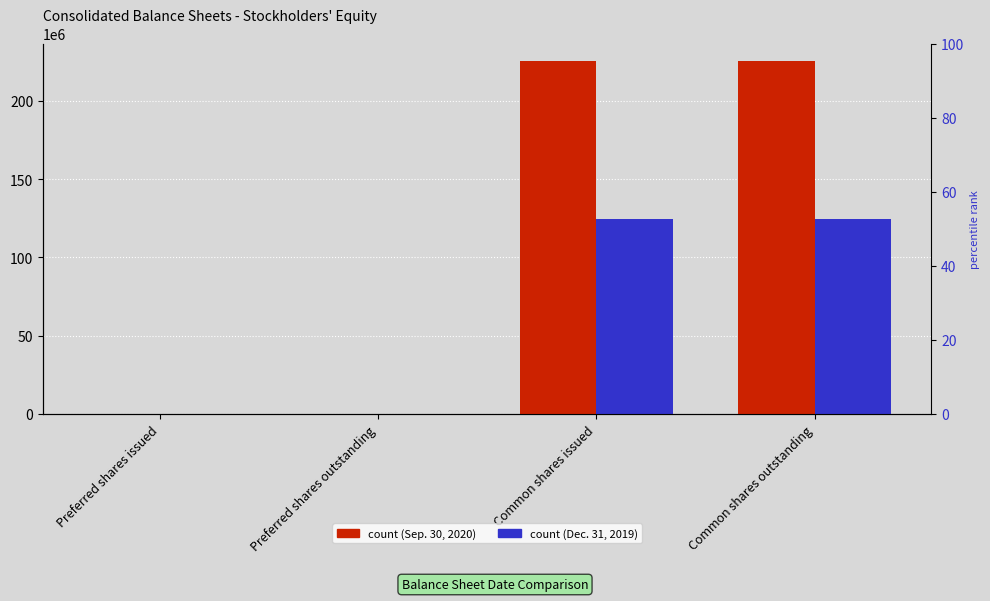

At which label does Sep. 30, 2020 reach its peak?

Common shares issued